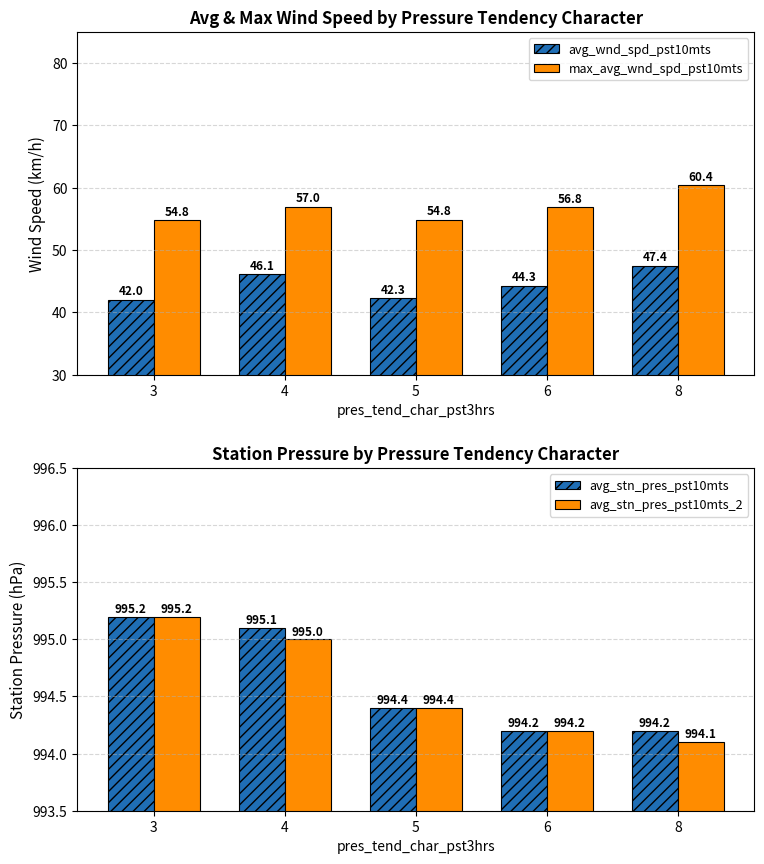

How many bars are there in total?

20